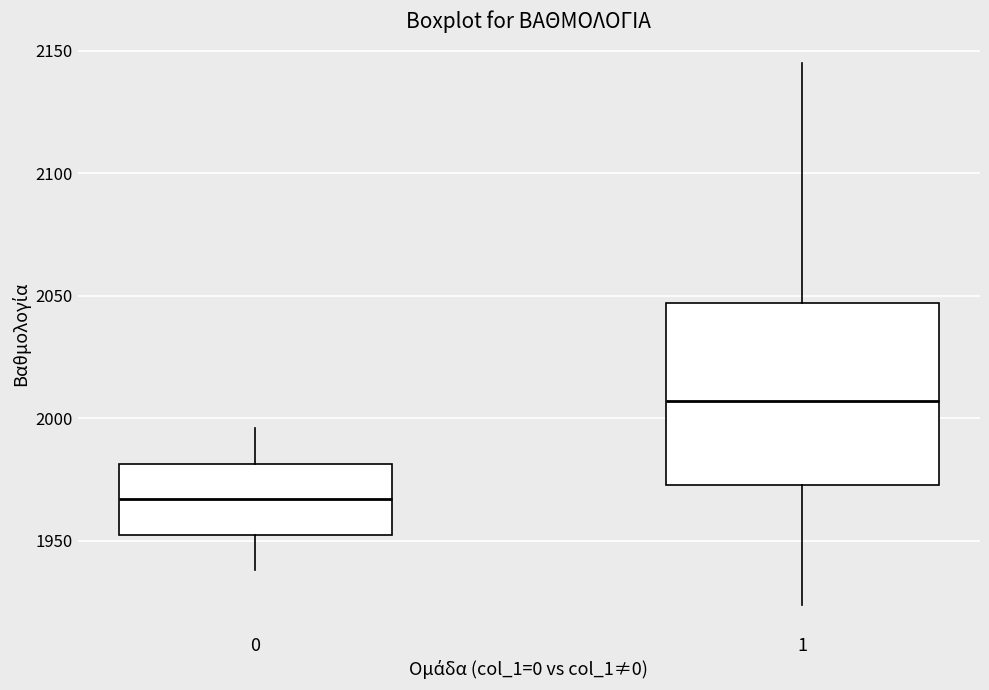

Reading left to right, transcribe this box plot: for each box, give where its median line is, the range the box spans, and where its two whiskers end, as read against the y-axis. The values are not printed on the chart, so give them approximately, as read against the axis.

0: median 1965, box 1955 to 1980, whiskers 1940 to 1995
1: median 2005, box 1975 to 2045, whiskers 1925 to 2145